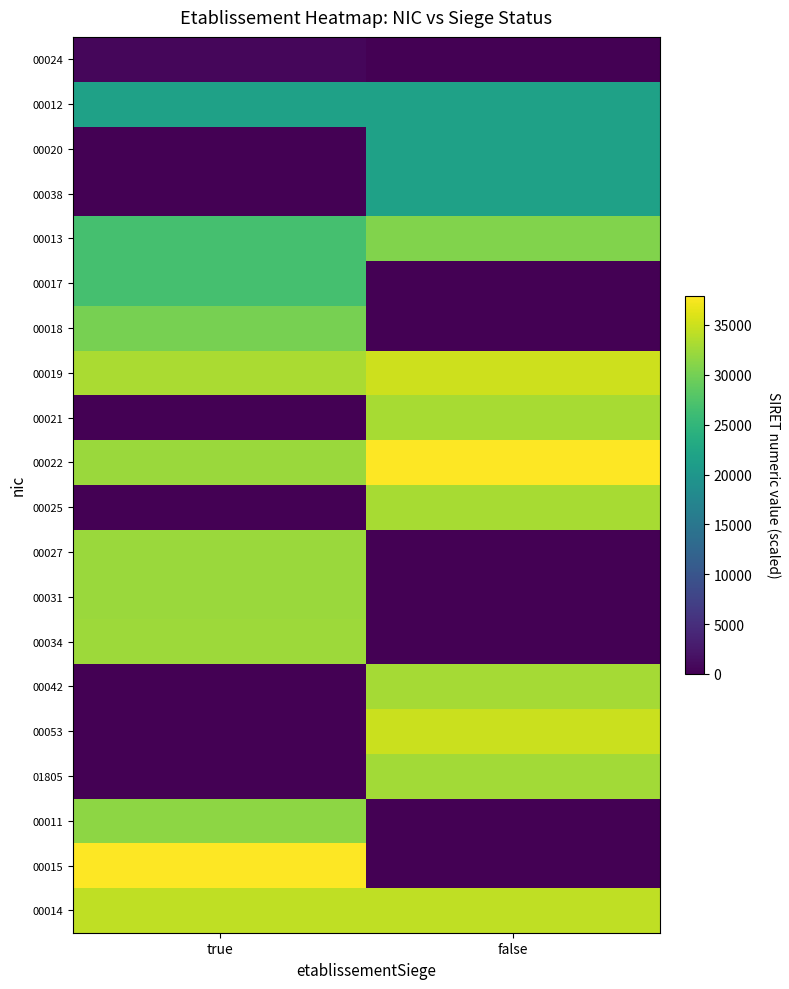

Reading left to right, list all the values displayed in this chart.

00024: true=721.0	false=0.0
00012: true=21780.1	false=21780.1
00020: true=0.0	false=21780.1
00038: true=0.0	false=21780.1
00013: true=26780.1	false=30816.3
00017: true=26780.4	false=0.0
00018: true=30191.2	false=0.3
00019: true=33092.9	false=35041.9
00021: true=0.0	false=32951.5
00022: true=32206.2	false=37943.0
00025: true=0.0	false=32996.6
00027: true=32241.7	false=0.0
00031: true=32163.1	false=0.0
00034: true=32415.0	false=0.0
00042: true=0.0	false=32791.5
00053: true=0.0	false=34888.5
01805: true=0.0	false=32726.9
00011: true=31491.9	false=0.0
00015: true=37863.9	false=0.0
00014: true=34379.8	false=34252.6